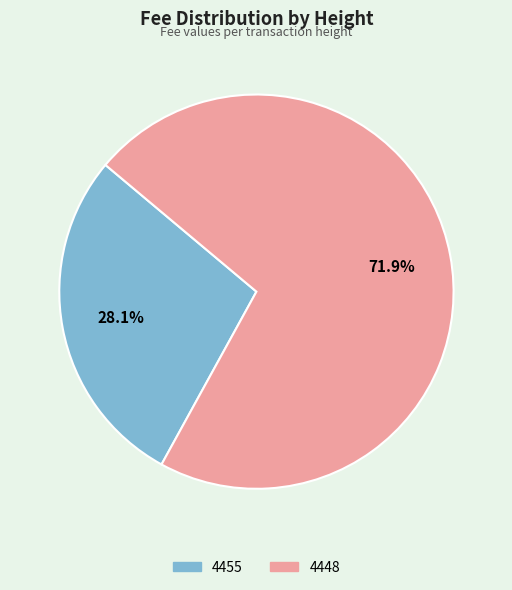

Between 4455 and 4448, which is larger?

4448